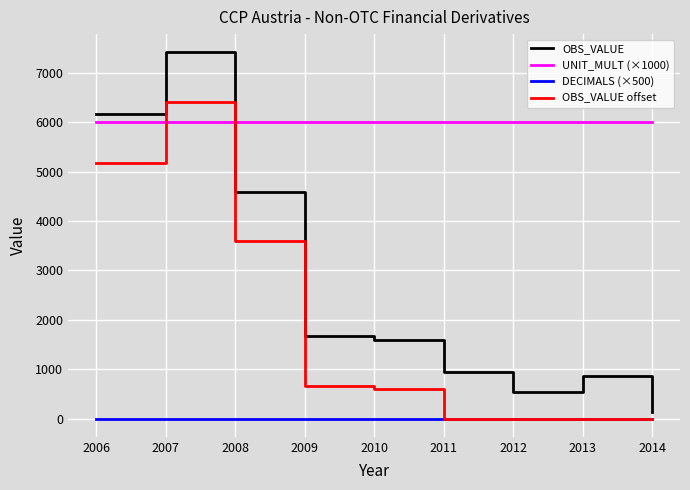

How many distinct data groups are displayed?

4